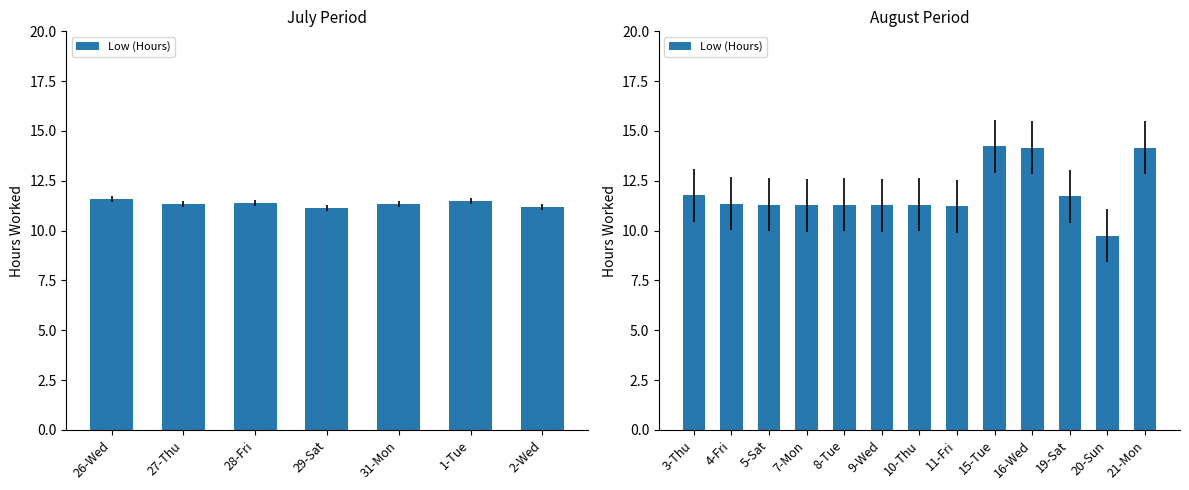

Does the chart contain any negative values?

No